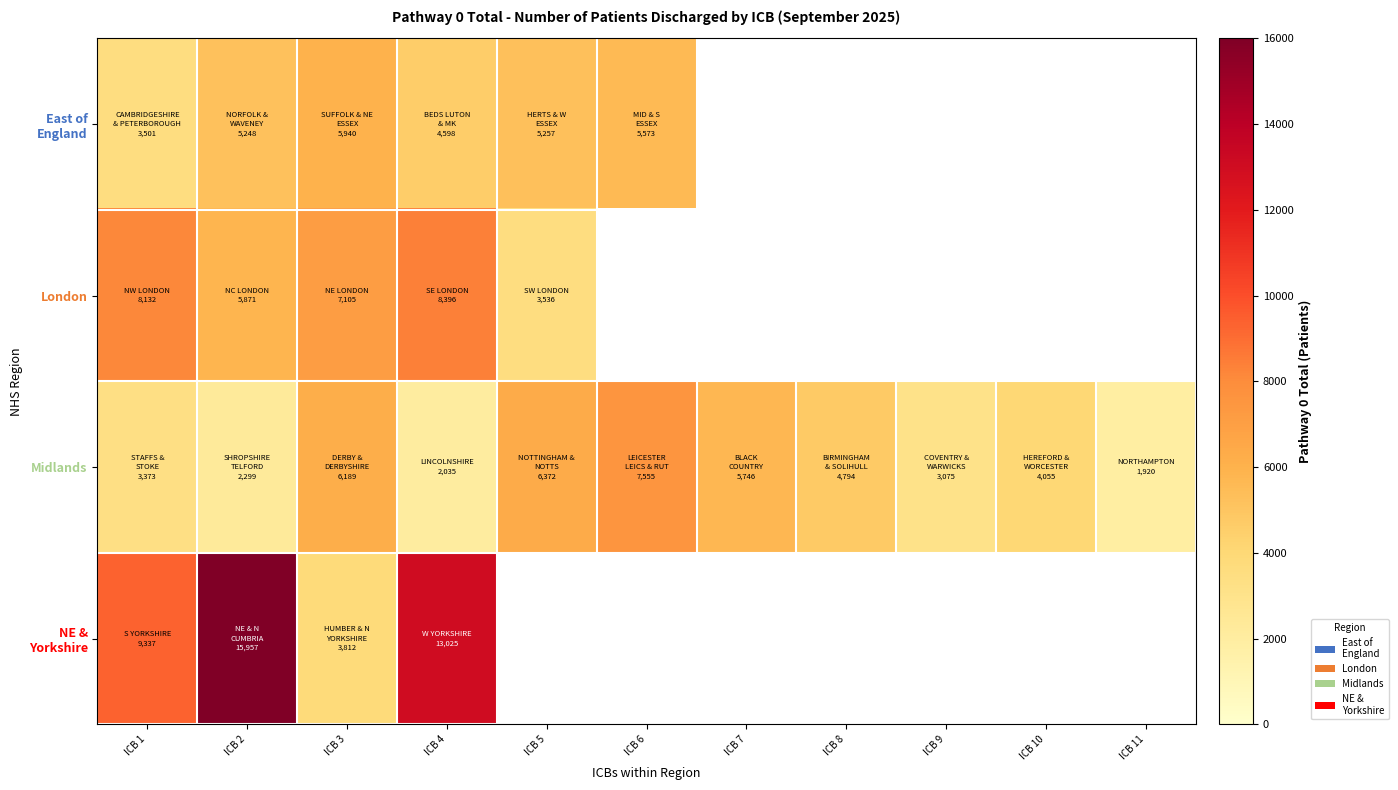

The value of Midlands at ICB 2 is 2299.0. True or false?

True